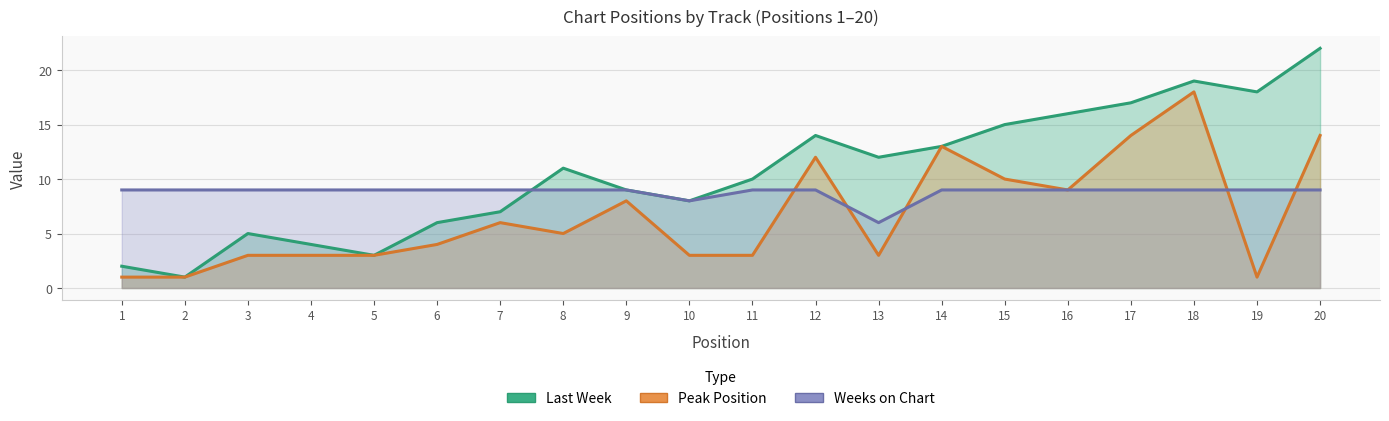

How many lines are shown in the chart?

3